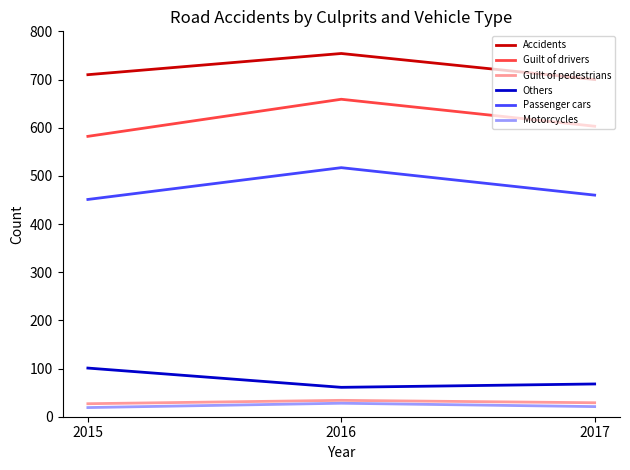

What is the approximate value of Others at 2017, to the nearest 10?

70